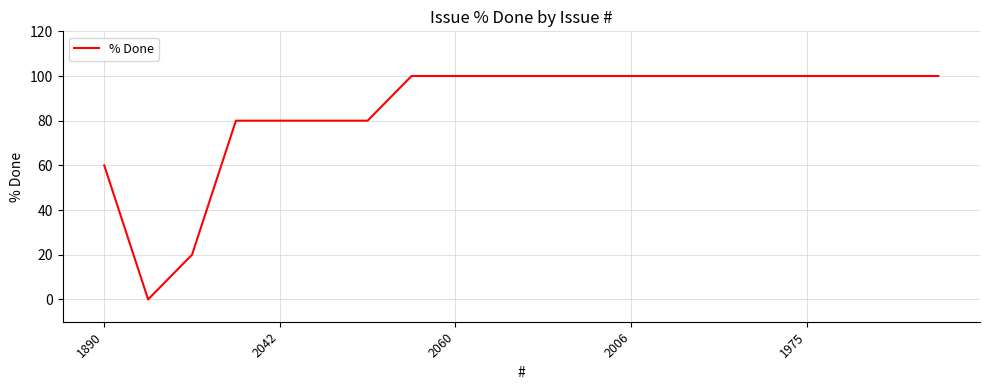

What is the maximum value shown in the chart?

100